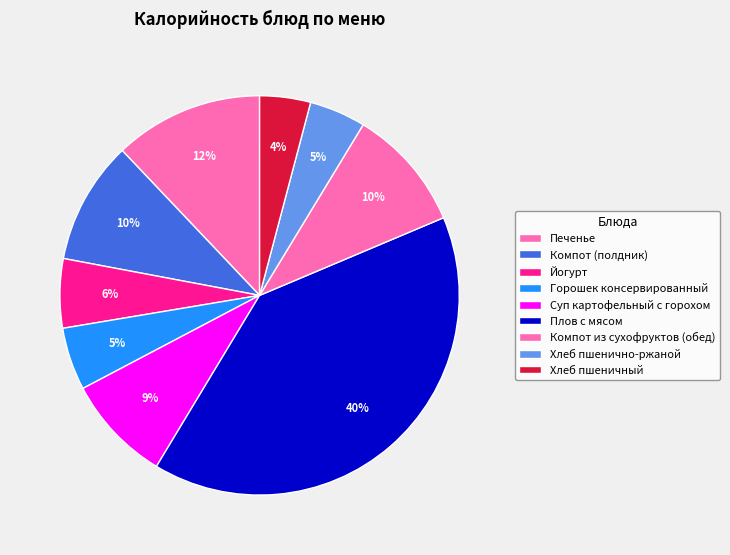

To the nearest percent, what portion does Хлеб пшенично-ржаной represent?

5%